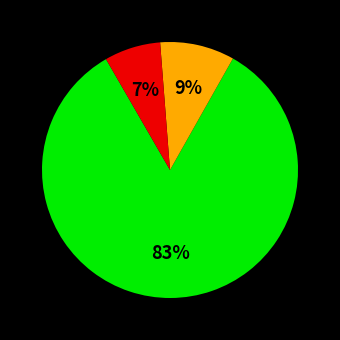

How many segments does this pie chart have?

3